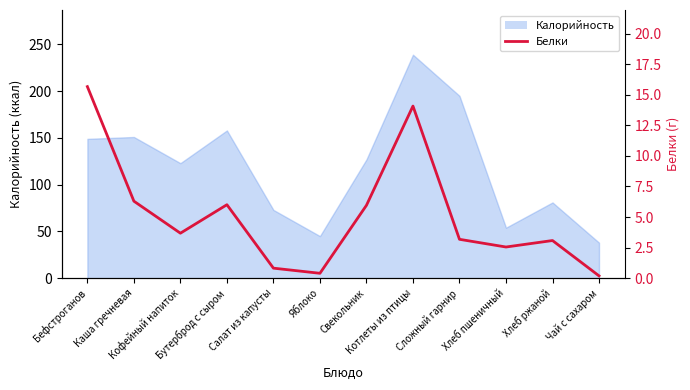

How many lines are shown in the chart?

1